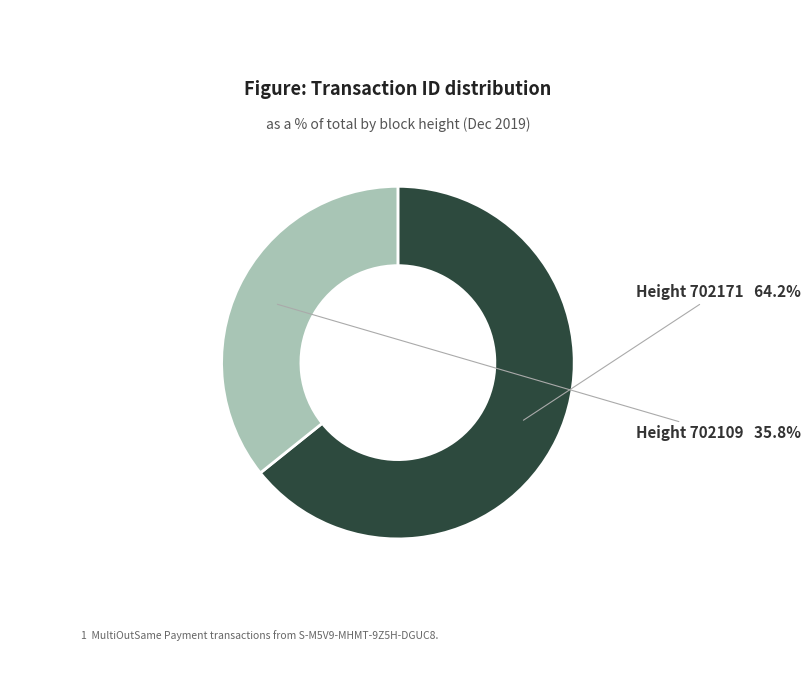

Does any single category account for the majority?

Yes